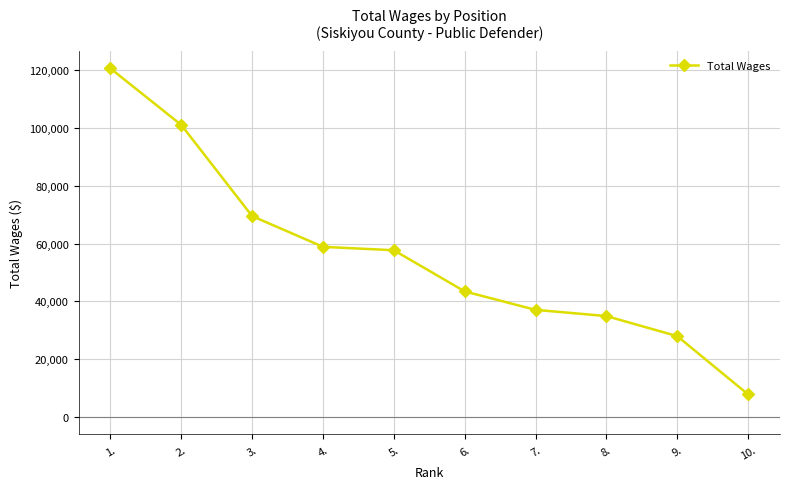

What is the label of the 7th point from the left?

7.